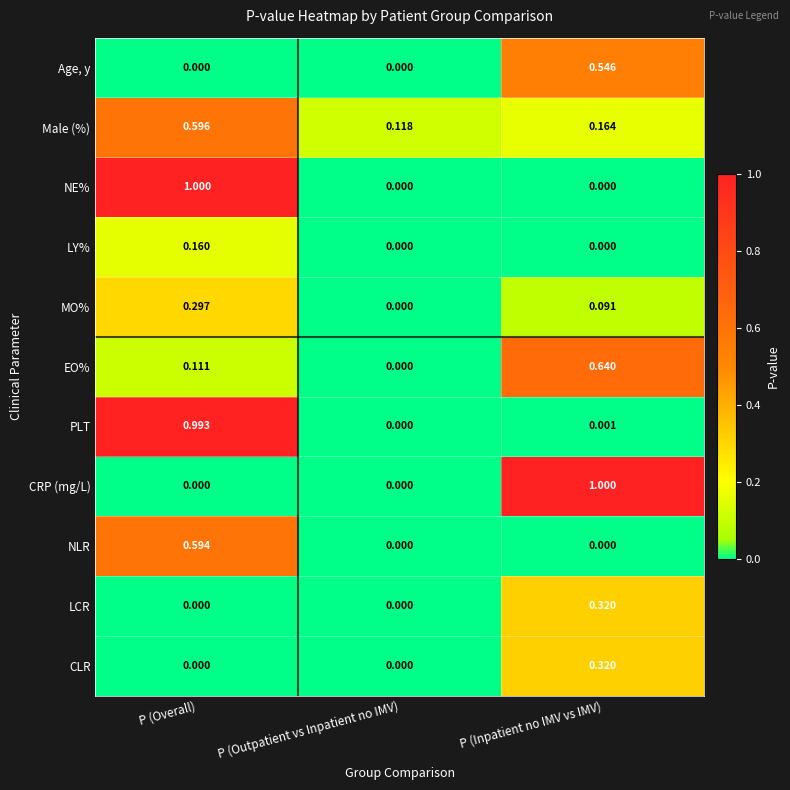

How many values in the LCR series exceed 0?

1